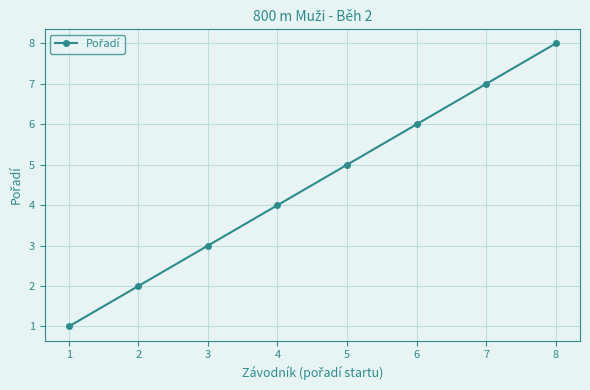

Which category has the lowest value across all series?

1